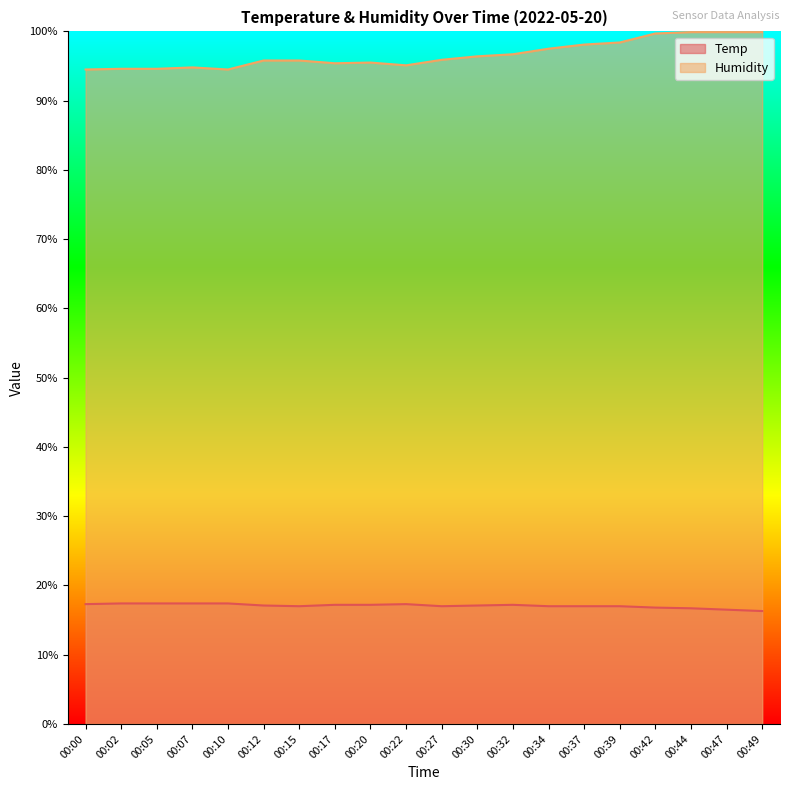

List the series in order of their peak value, lowest first.

Temp, Humidity